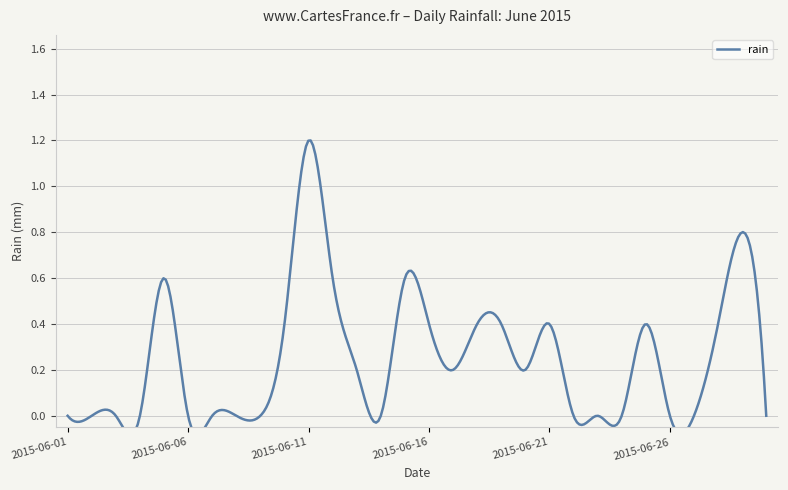

Reading left to right, extract all data points from this chart.

0.0	0.0	0.0	0.0	0.6	0.0	0.0	0.0	0.0	0.4	1.2	0.6	0.2	0.0	0.6	0.4	0.2	0.4	0.4	0.2	0.4	0.0	0.0	0.0	0.4	0.0	0.0	0.4	0.8	0.0